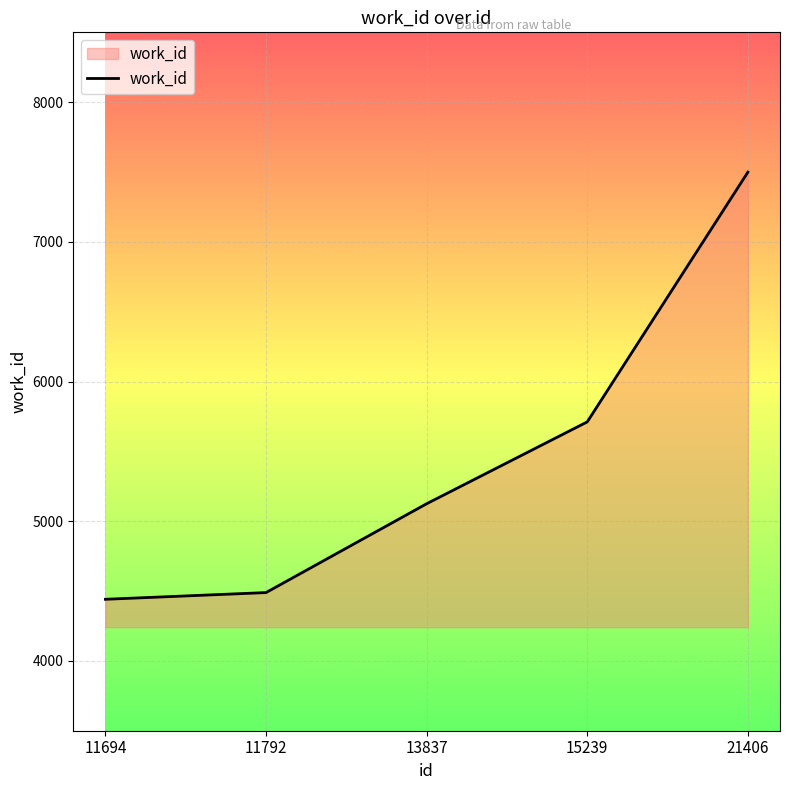

Where is the data nearest to the value 5970?

15239